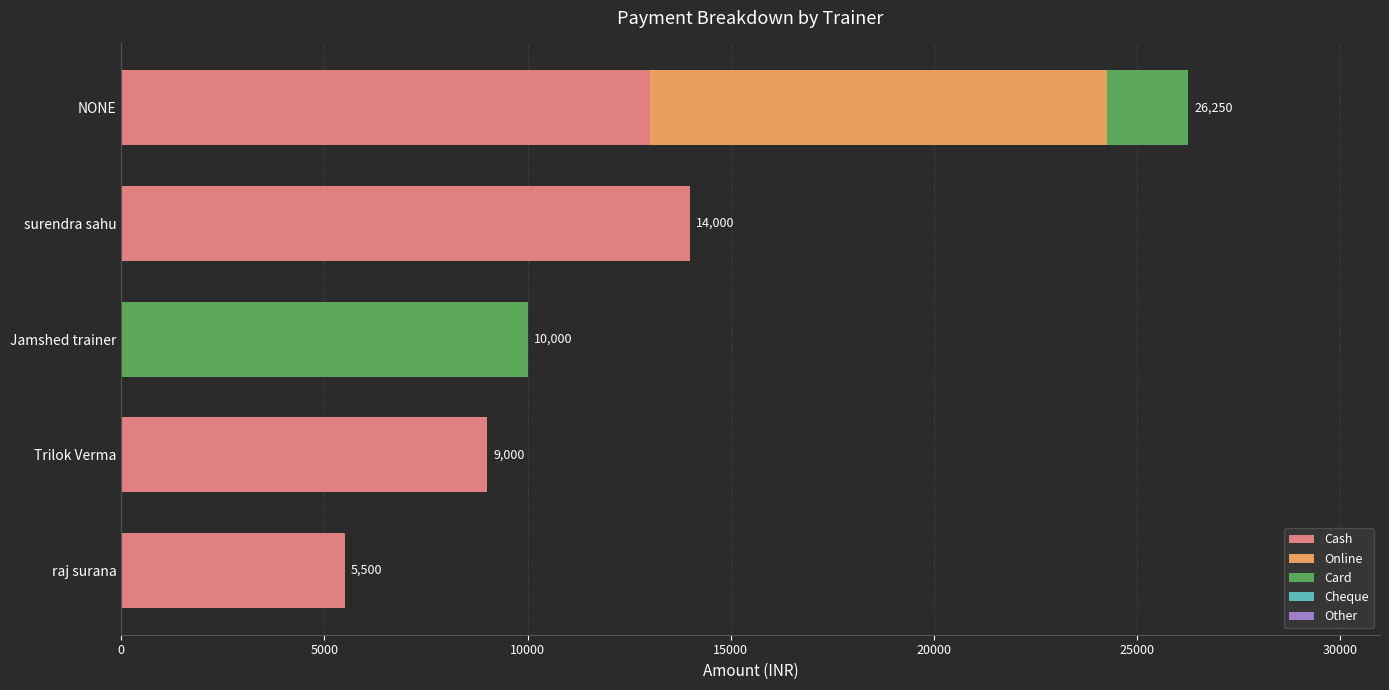

What is the total value across all series at NONE?

26250